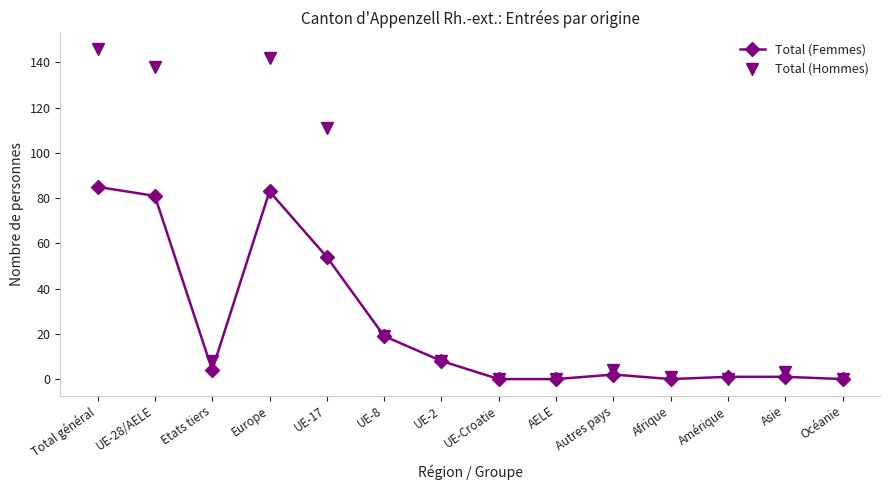

Rank the series at Europe from lowest to highest value.

Total (Femmes), Total (Hommes)